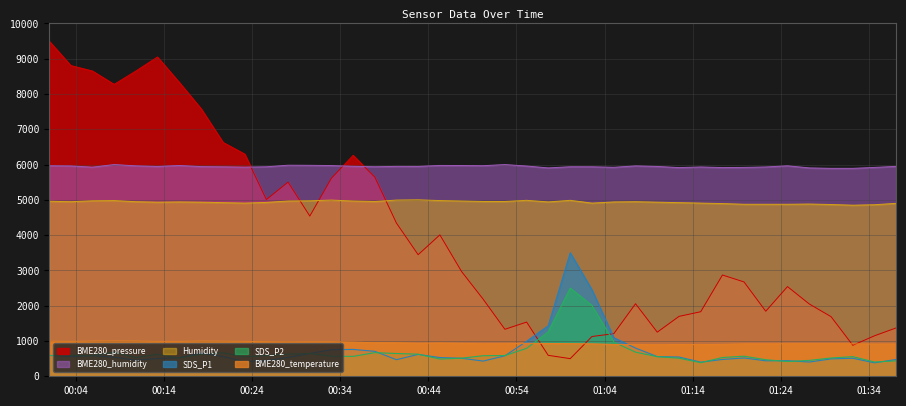

What is the difference between the BME280_pressure values at 2023/11/30 00:32:59 and 2023/11/30 01:34:39?

4465.9